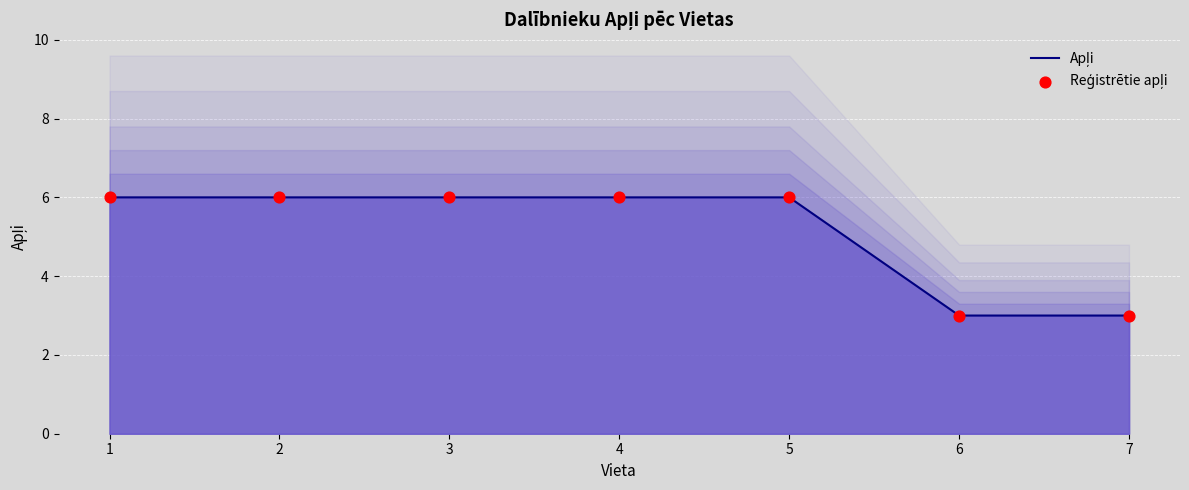

What are all the series names shown in the legend?

Apļi, Reģistrētie apļi